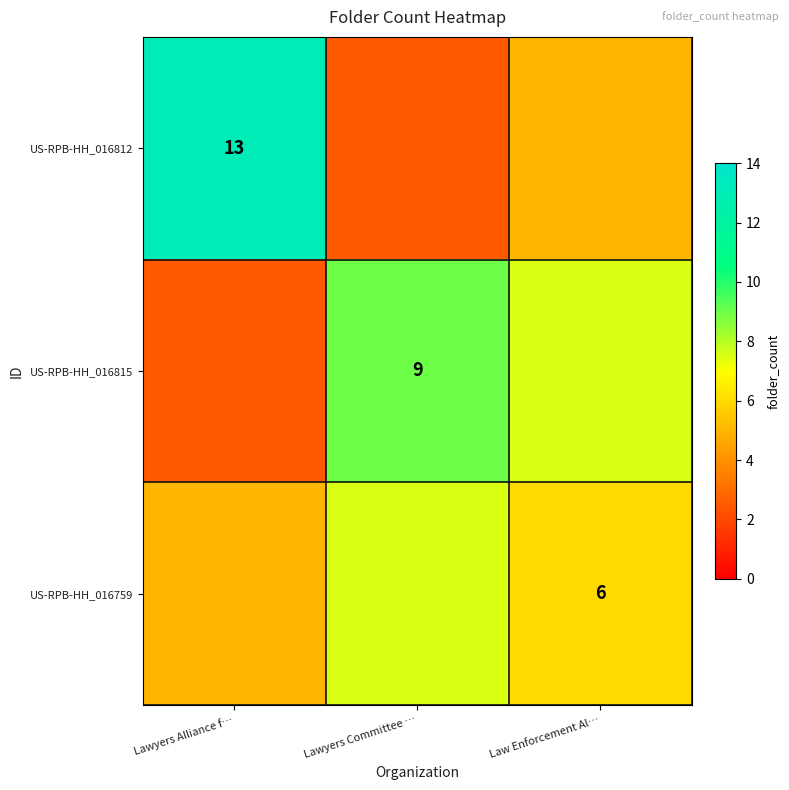

Where is row_2 nearest to the value 6?

Law Enforcement Al…